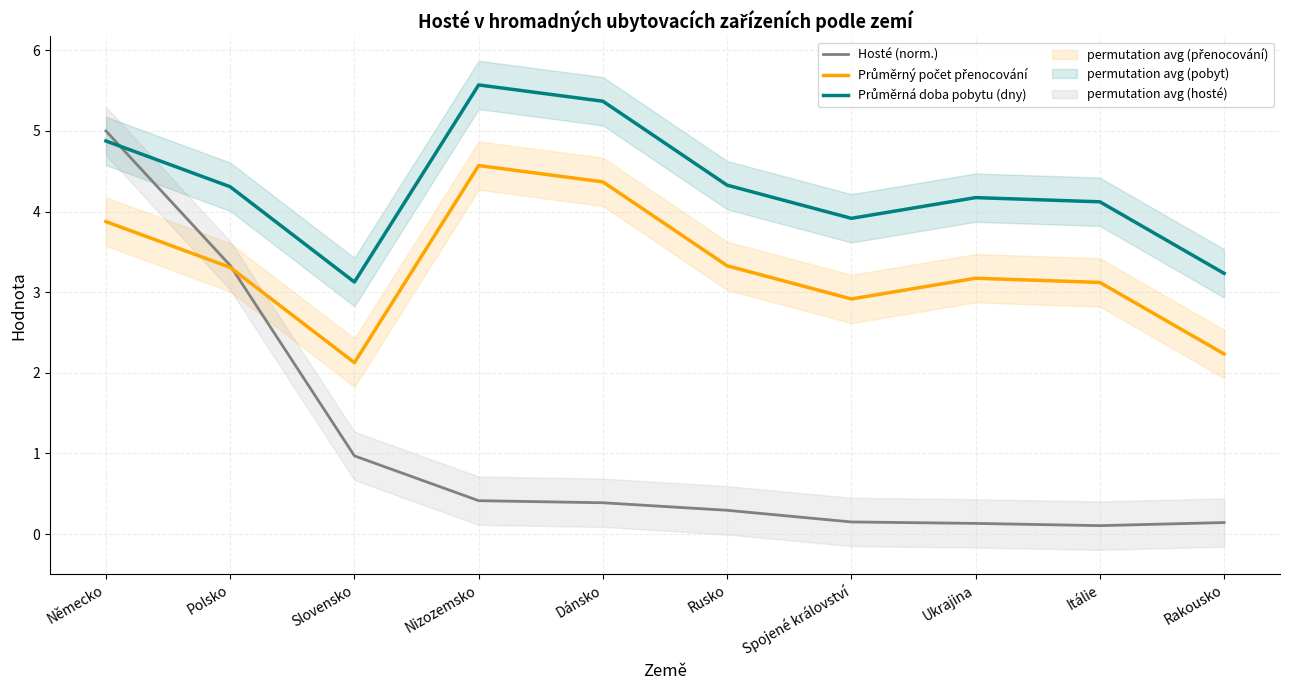

What is the difference between the Průměrná doba pobytu (dny) values at Rusko and Nizozemsko?

1.2